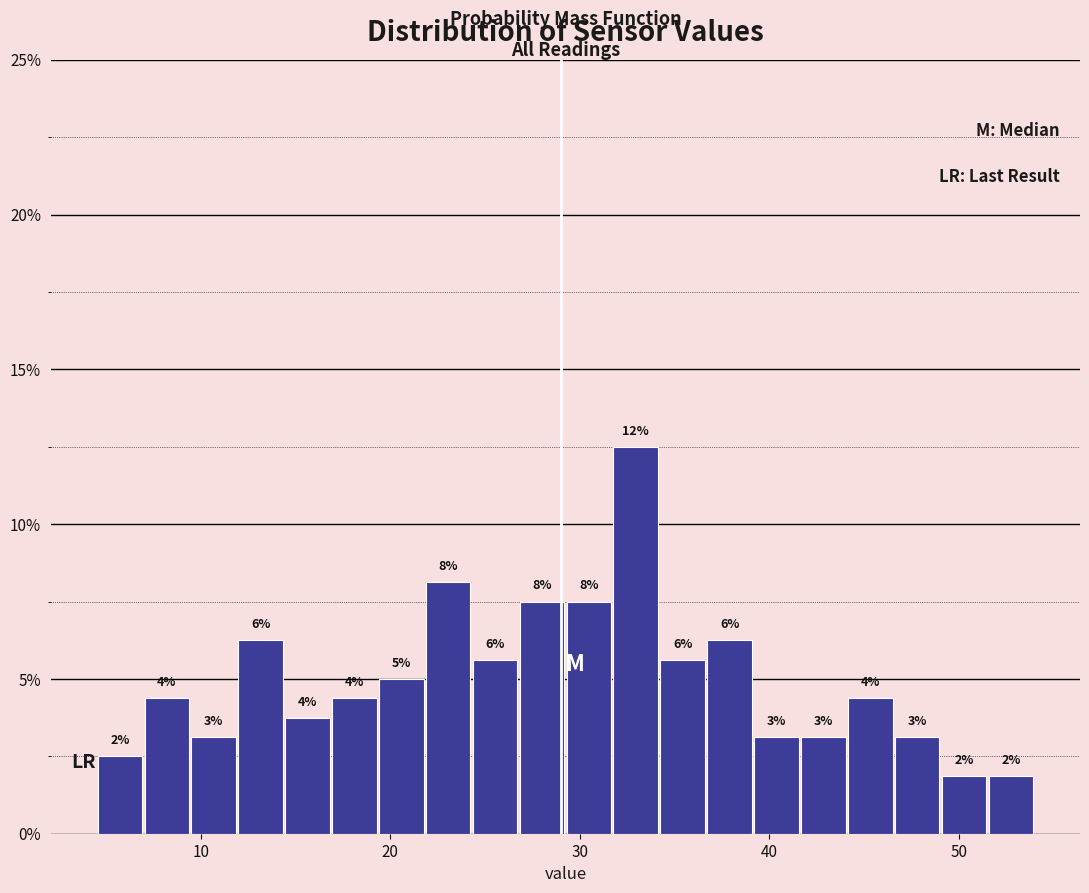

Around what value on the x-axis is the tallest bar? Give the approximate position of its centre, as read against the axis.

33